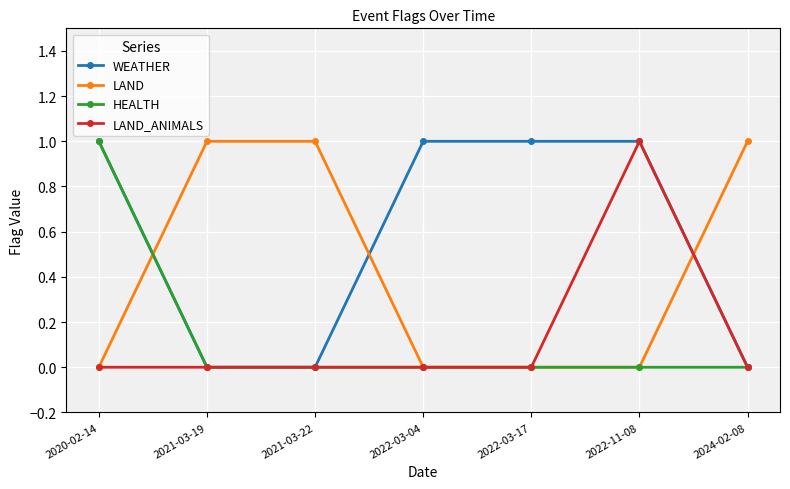

What position from the right is 2022-03-04?

4